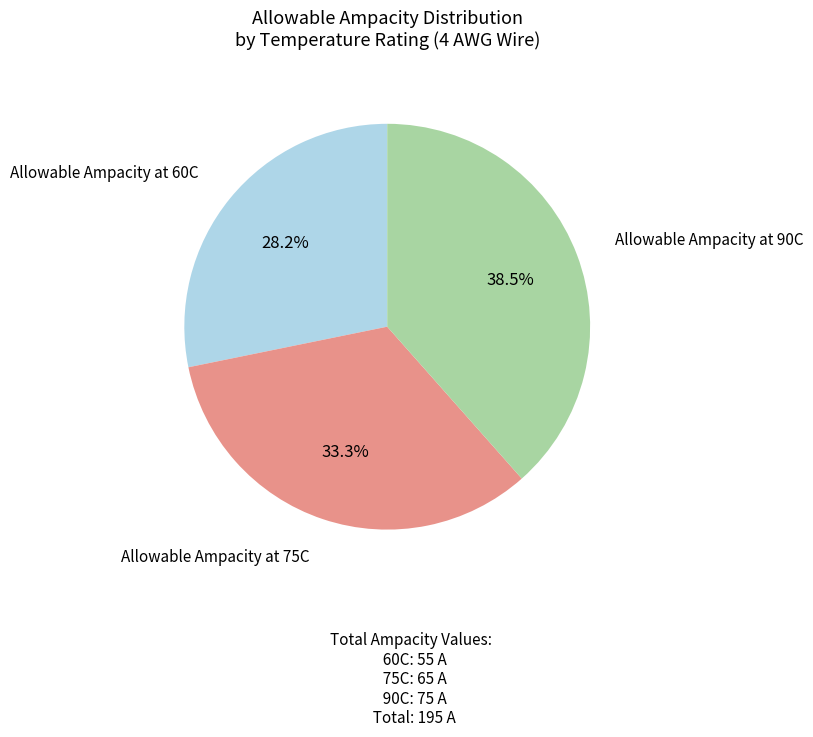

What portion of the pie excludes Allowable Ampacity at 60C?

71.8%